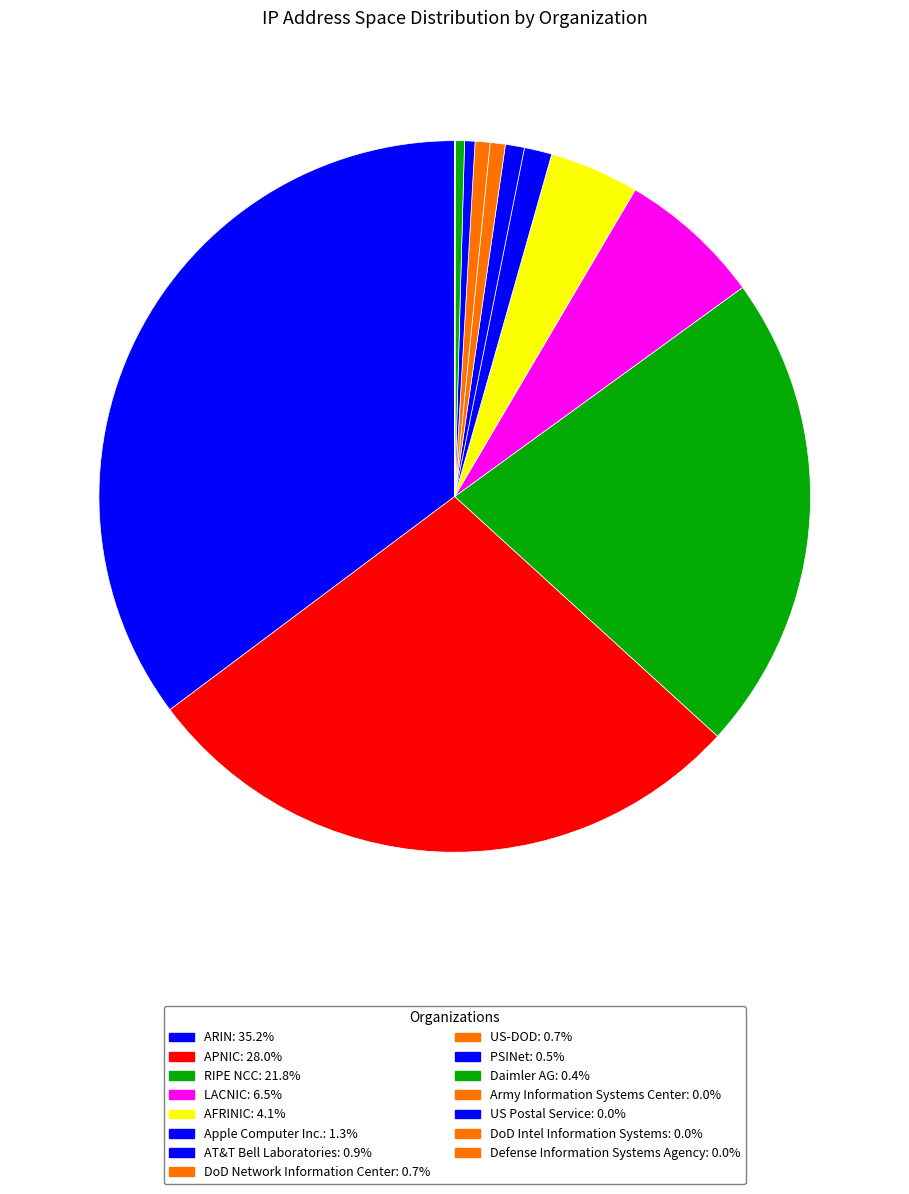

Which has a higher value, ARIN or Apple Computer Inc.?

ARIN